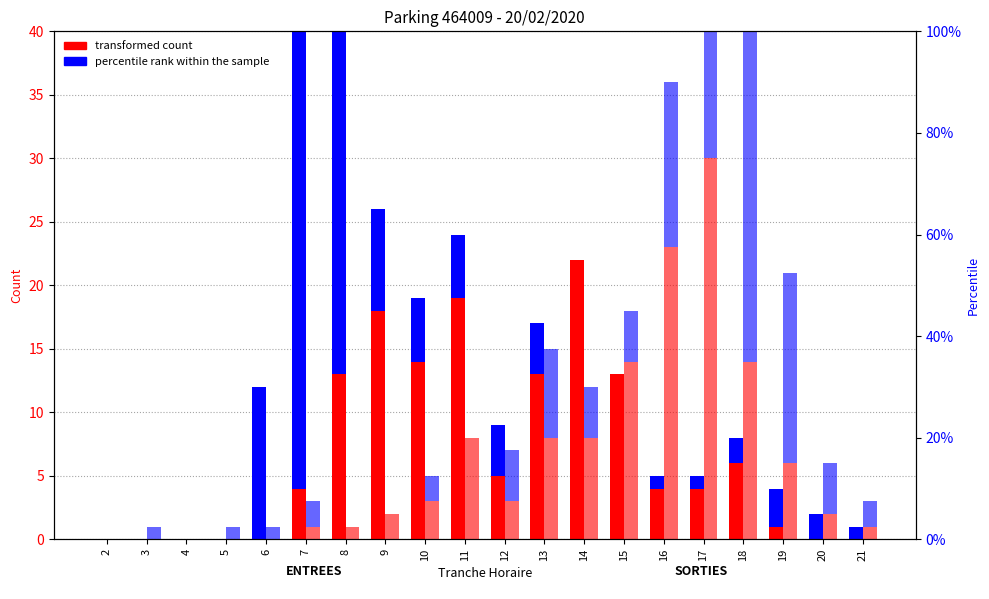

What is the value of the transformed count (SORTIES) bar at the 16th from the left?

30